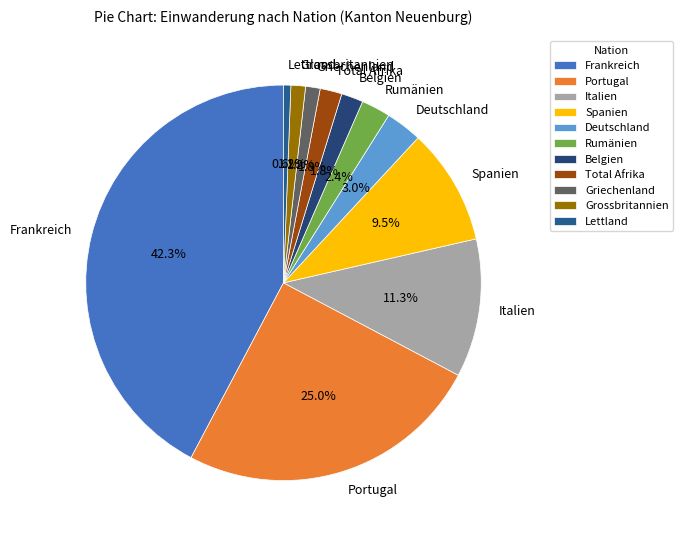

Is there a majority slice in this chart?

No